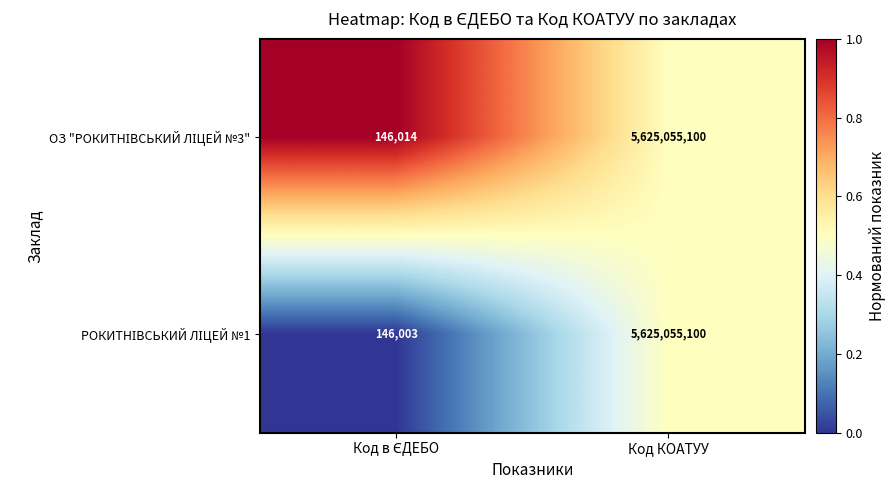

At which category is the sum across all series the highest?

Код КОАТУУ